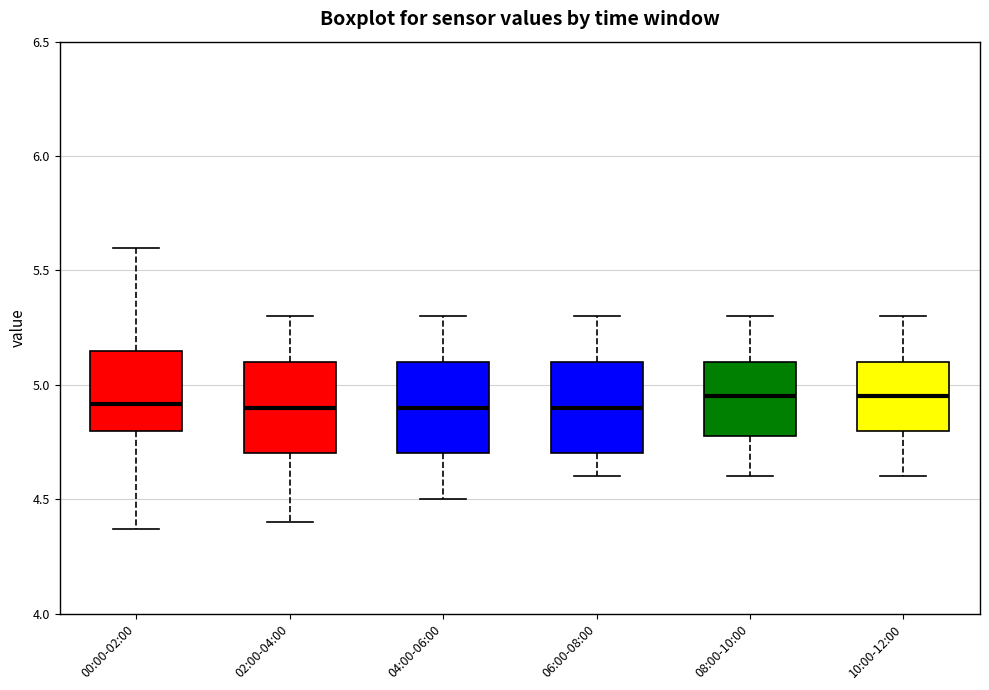

Where does the upper whisker of the box for 08:00-10:00 end on the y-axis? The values are not printed on the chart, so give them approximately, as read against the axis.

5.30